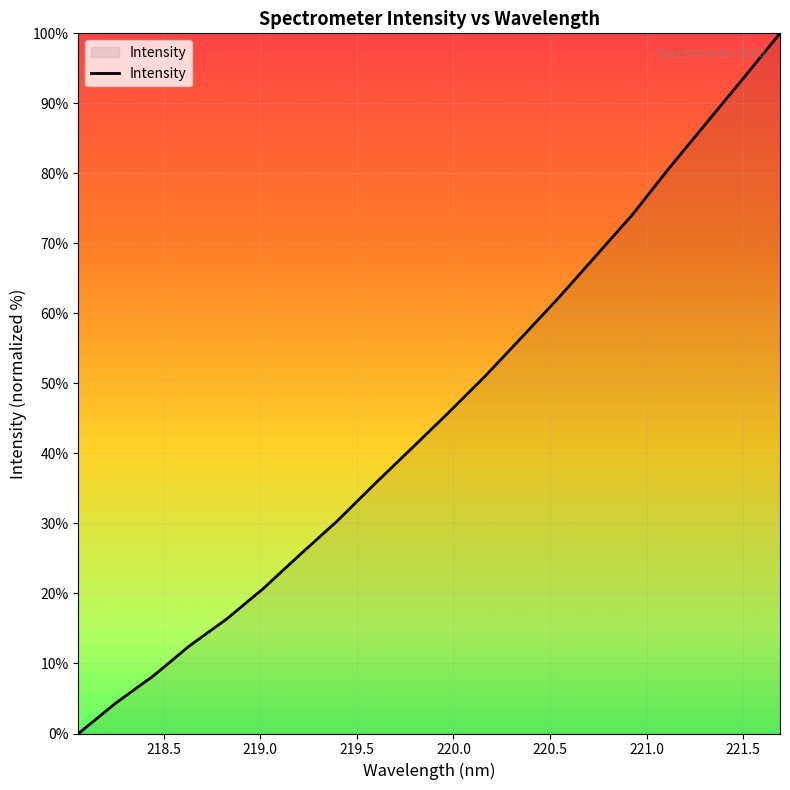

Does the chart have visible grid lines?

Yes